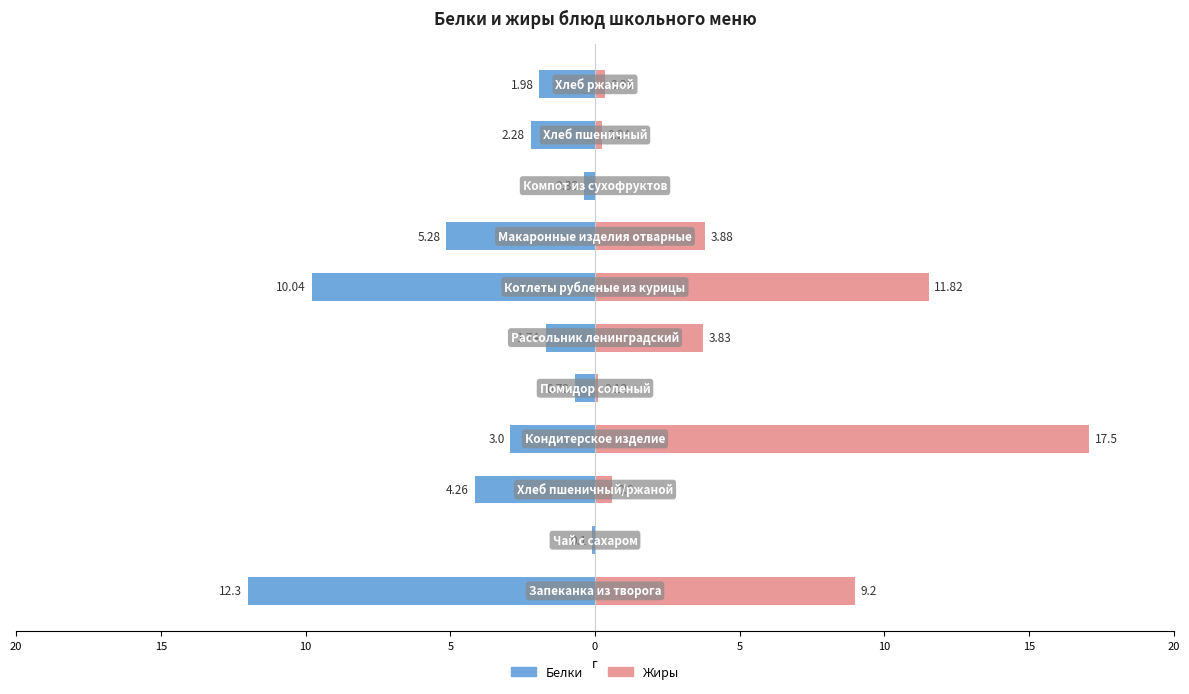

Rank the series by their average value, from highest to lowest.

Жиры, Белки